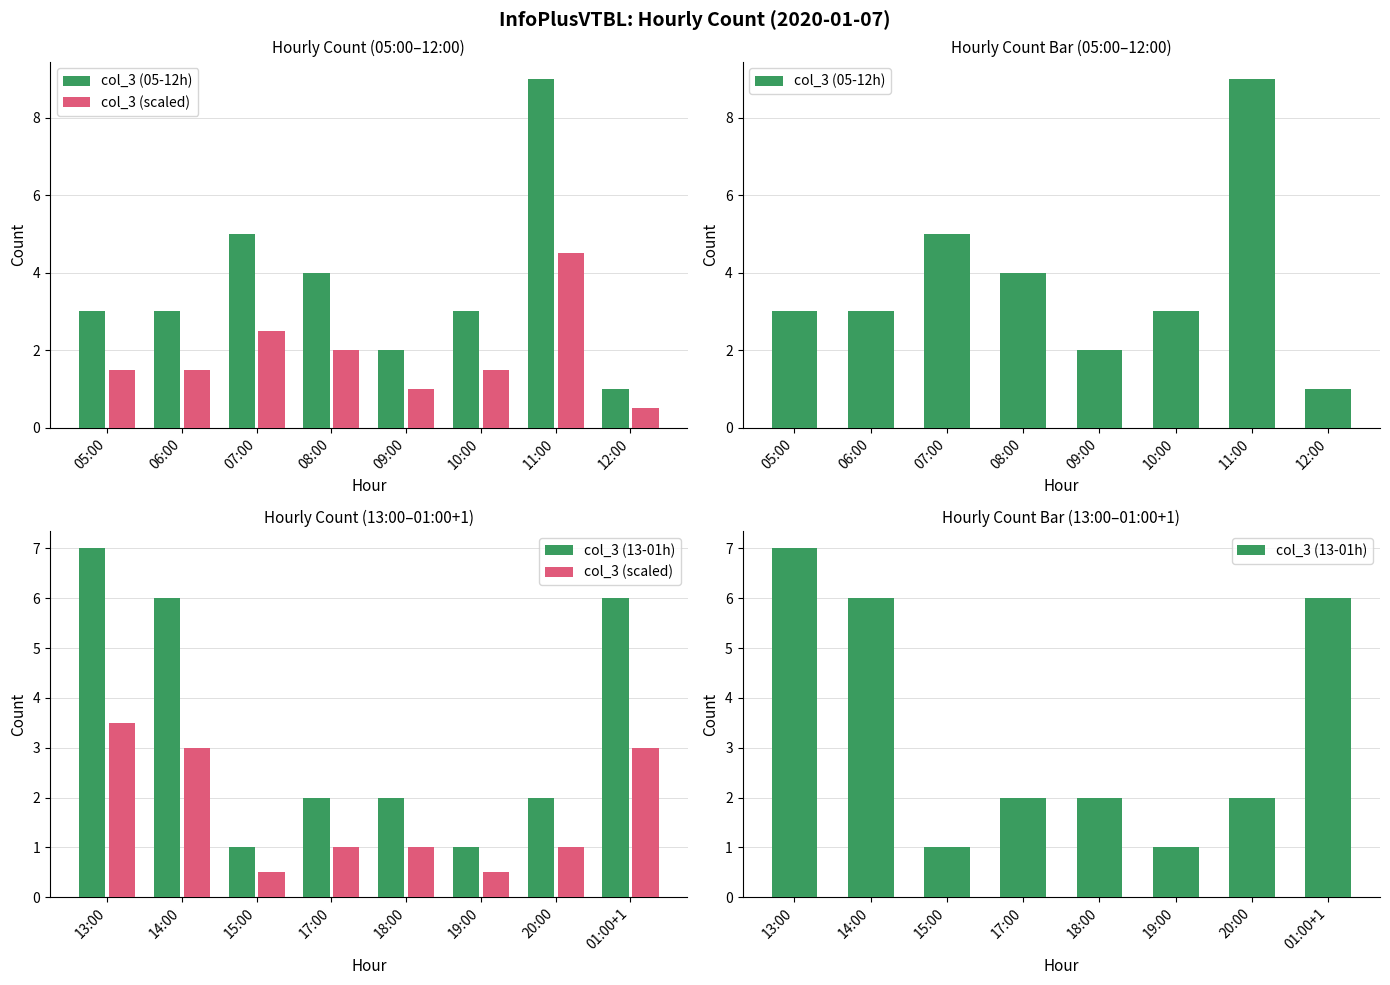

What is the greatest value displayed?

9.0